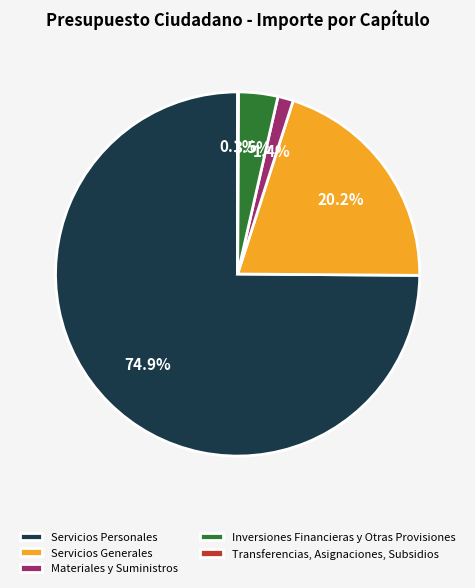

What percentage is NOT represented by Servicios Generales?

79.8%